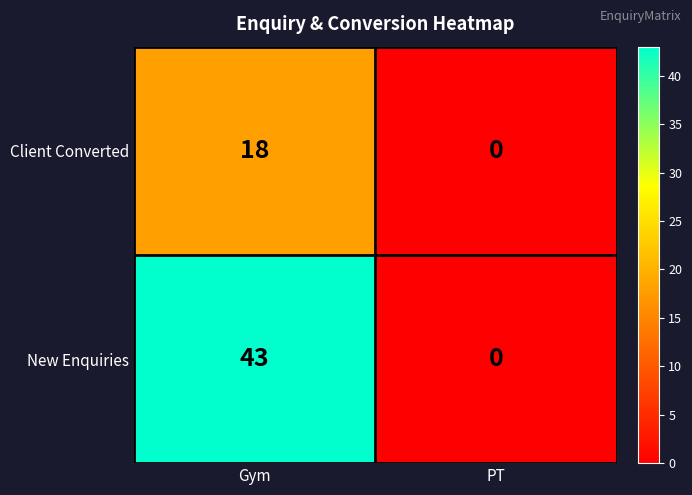

At which category does the chart reach its minimum across all series?

PT